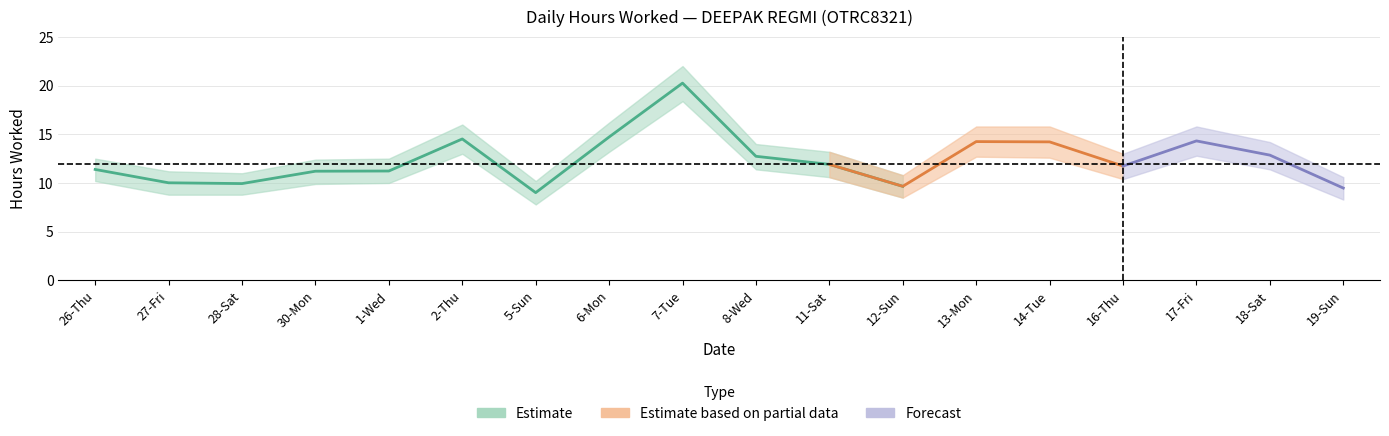

What is the value of the Lower Band point at the 12th from the left?

8.5